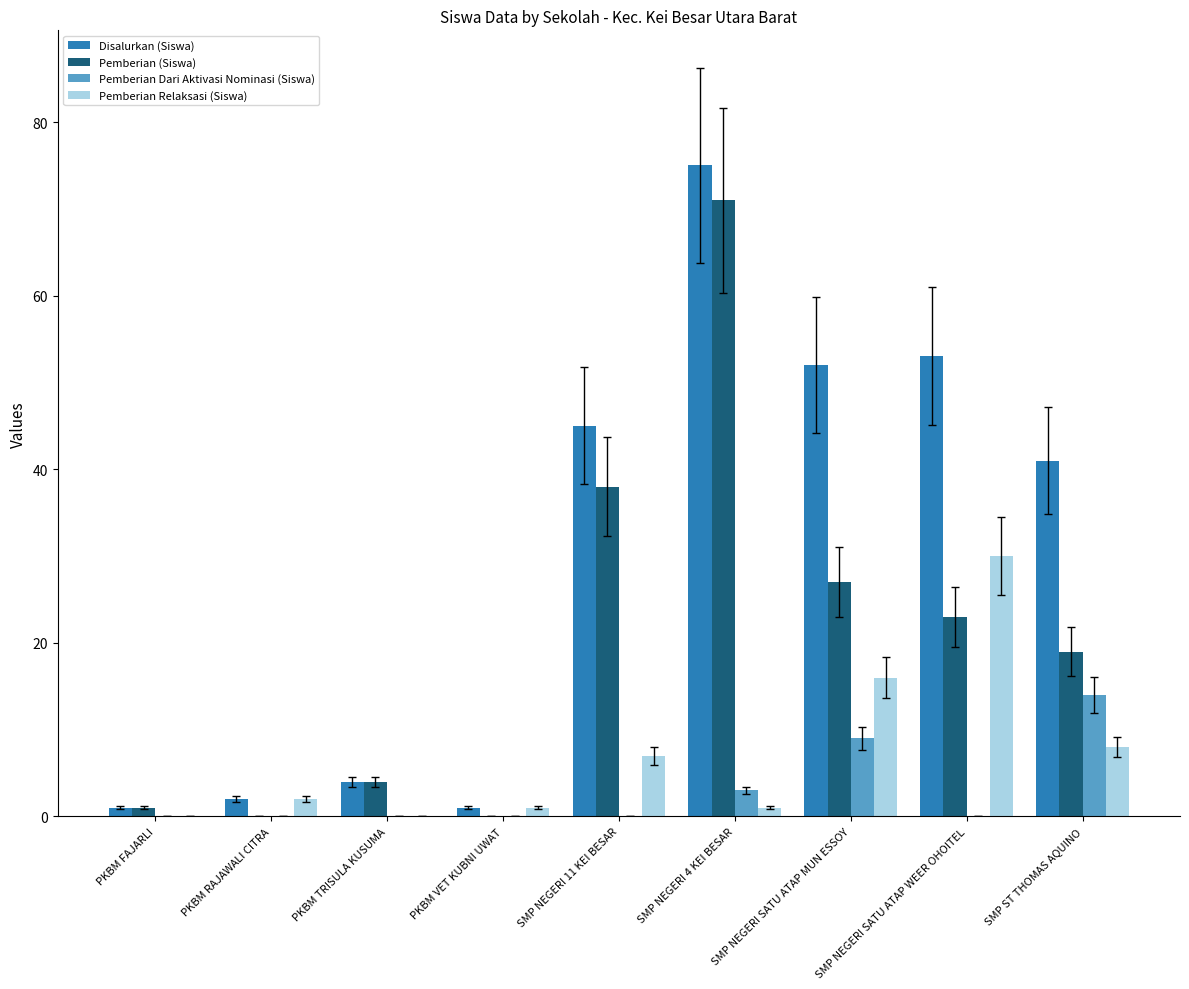

At which label is Pemberian (Siswa) closest to 35?

SMP NEGERI 11 KEI BESAR